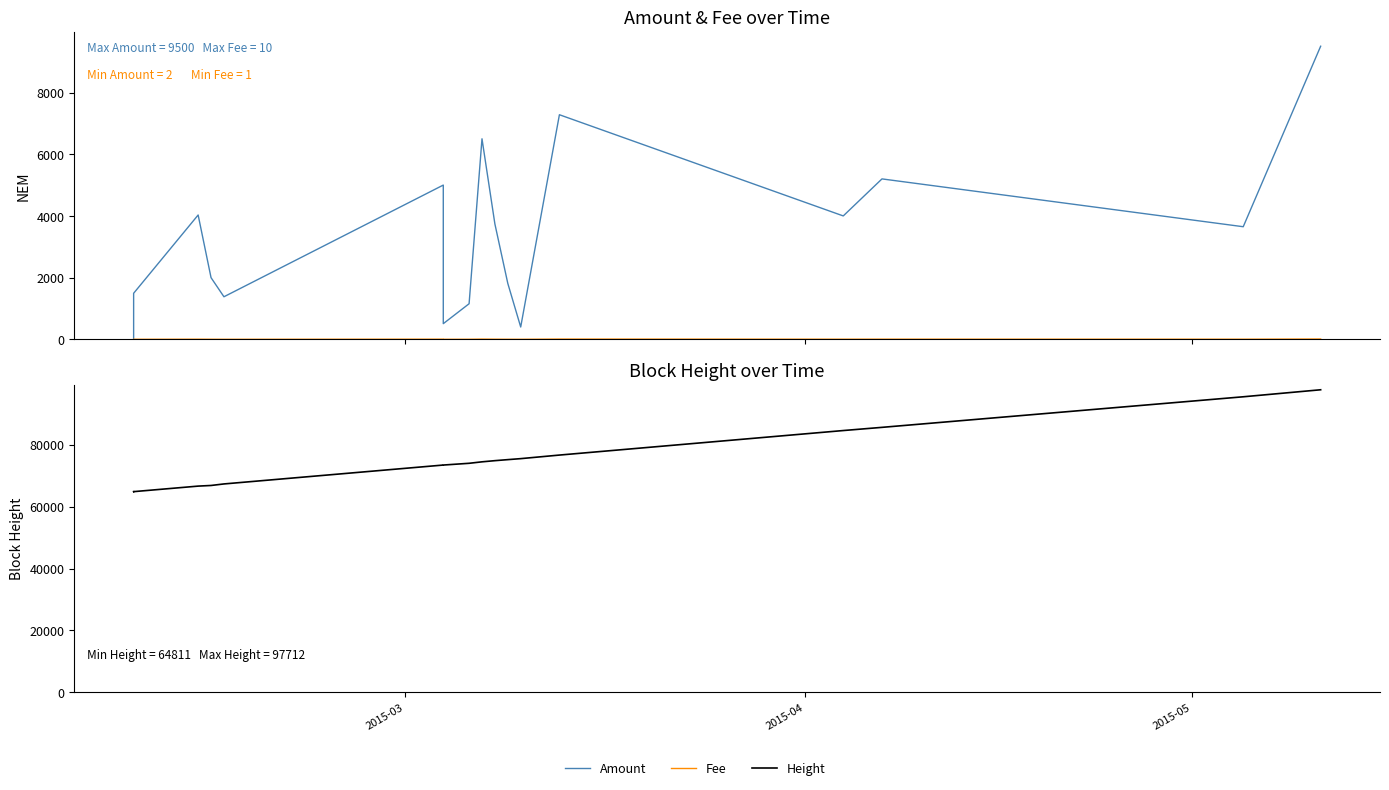

How many lines are shown in the chart?

3